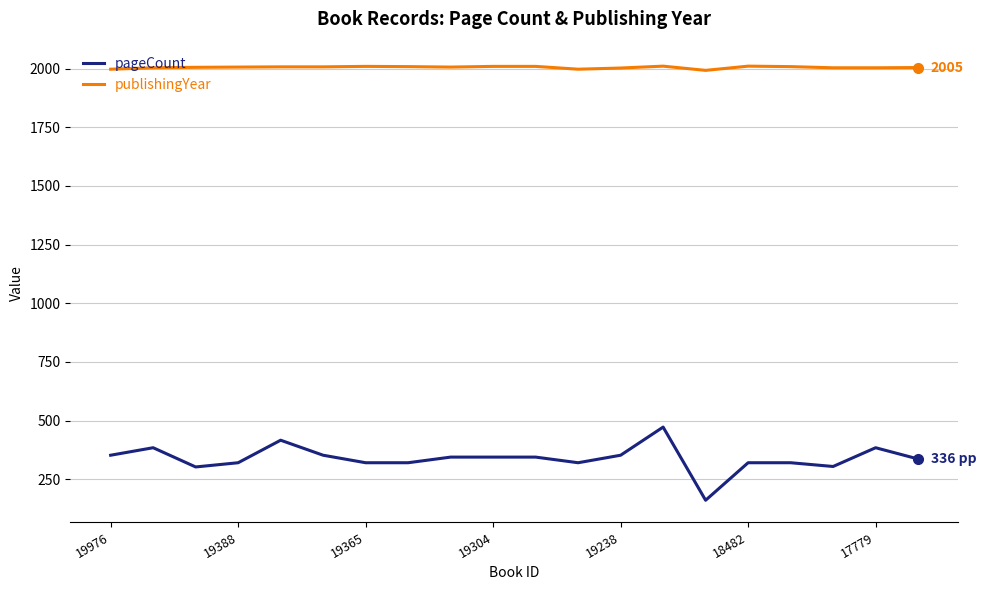

How many values in the pageCount series are below 344?

10